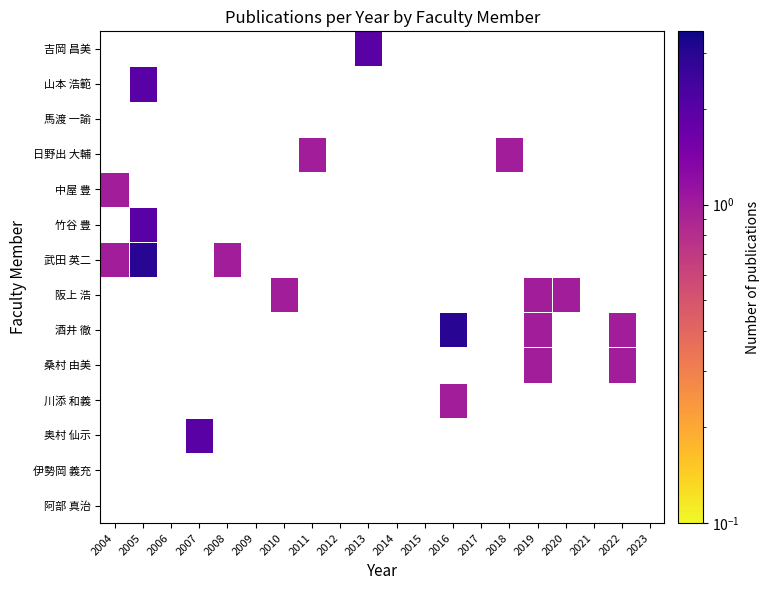

Is it true that 日野出 大輔 equals 1.7 at 2011?

False